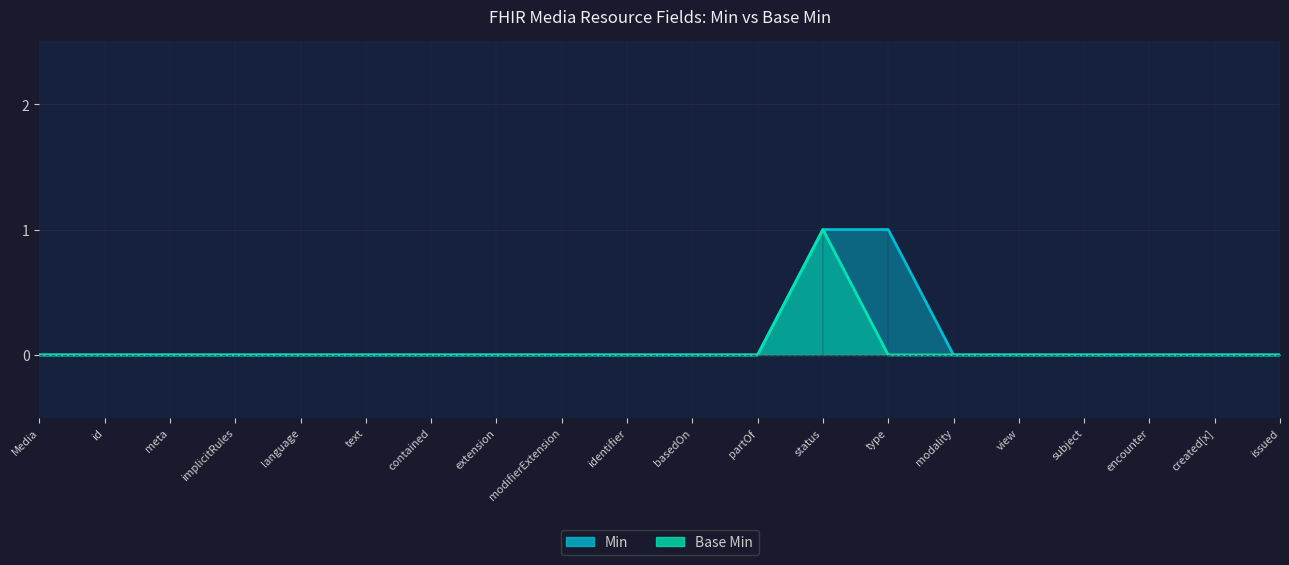

The value of Min at Media is 0. True or false?

False